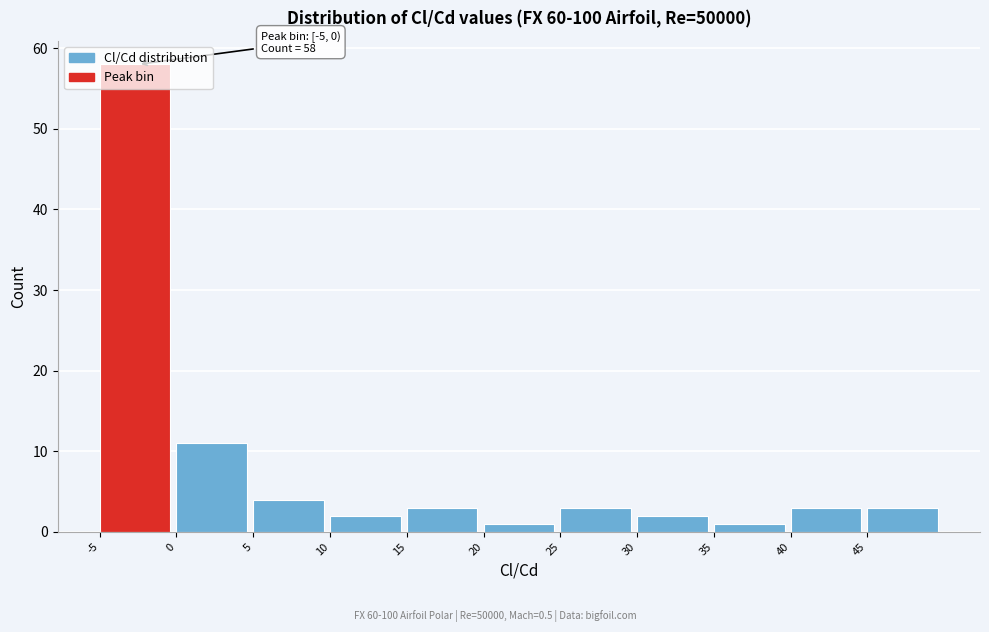

Over which range of the x-axis is the bar tallest?

-5 to 0